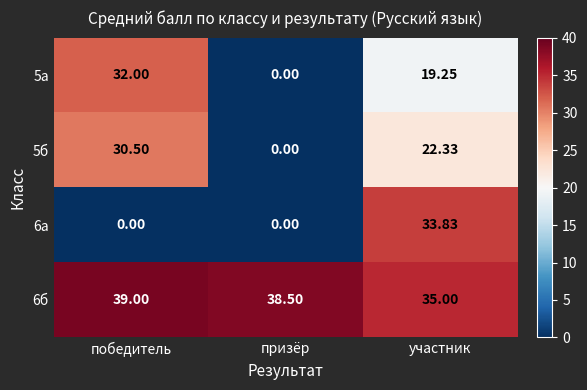

Which series changed the most between победитель and участник?

6а